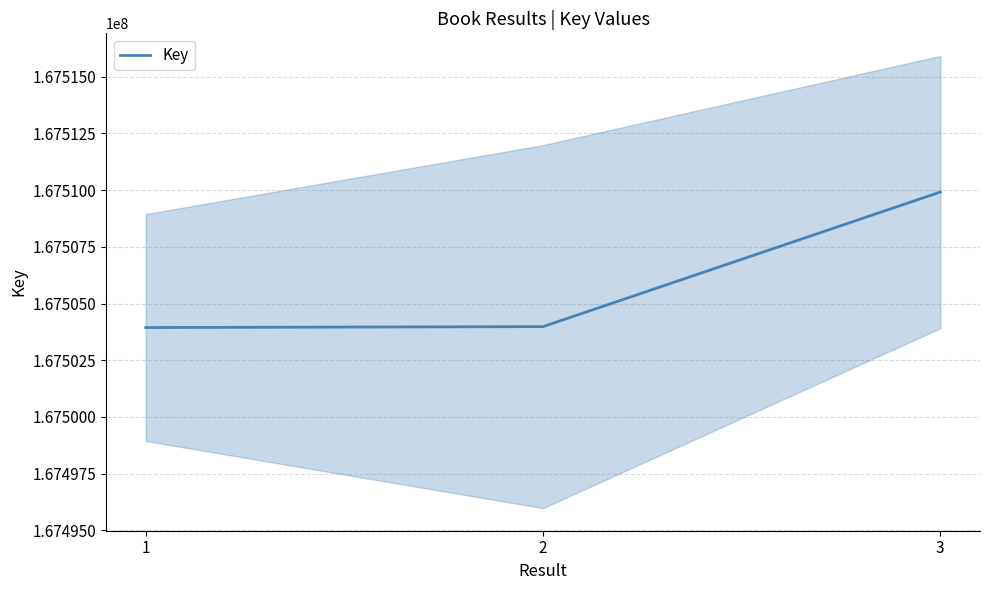

Does the chart have visible grid lines?

Yes